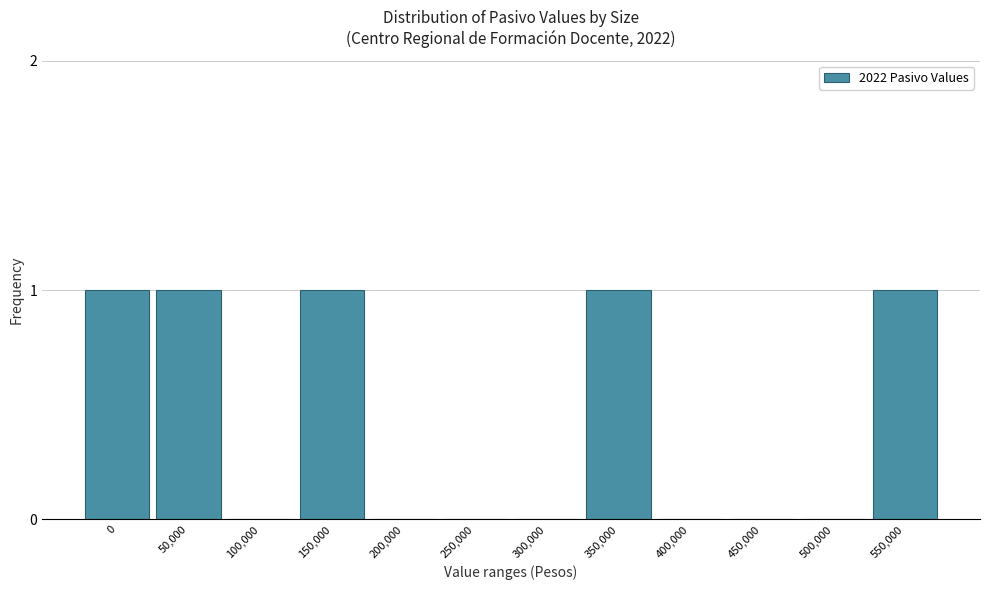

Reading right to left, list all the values displayed in this chart.

550,000=1	500,000=0	450,000=0	400,000=0	350,000=1	300,000=0	250,000=0	200,000=0	150,000=1	100,000=0	50,000=1	0=1